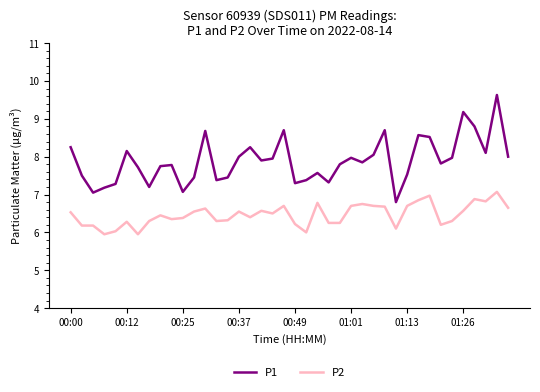

True or false: P1 and P2 intersect in this chart.

False